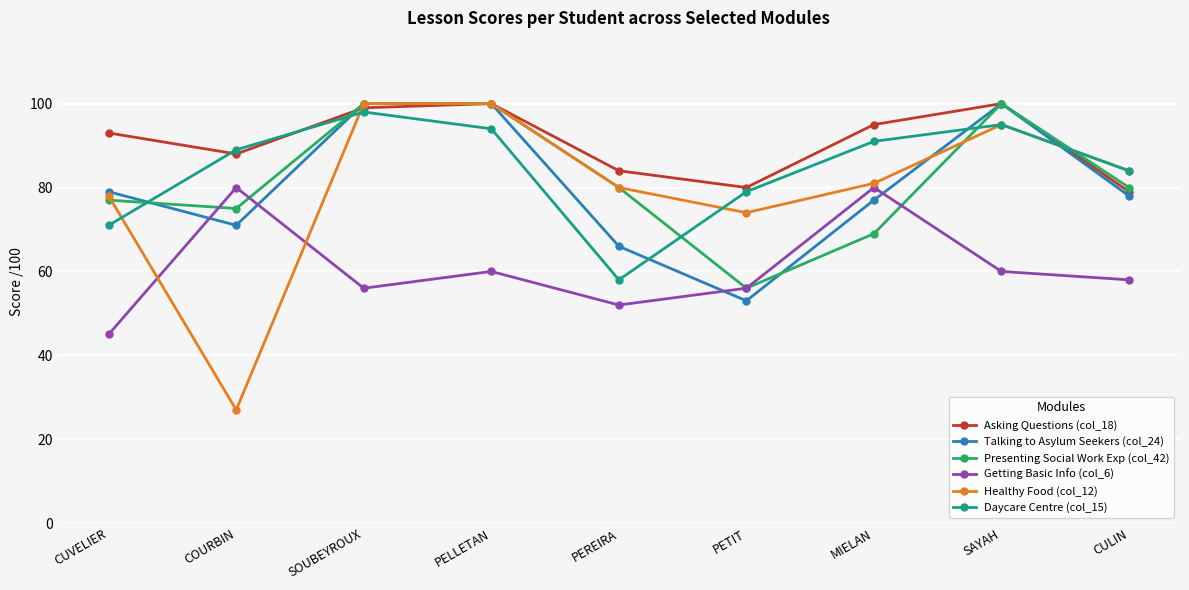

How many times do Daycare Centre (col_15) and Presenting Social Work Exp (col_42) cross each other?

5